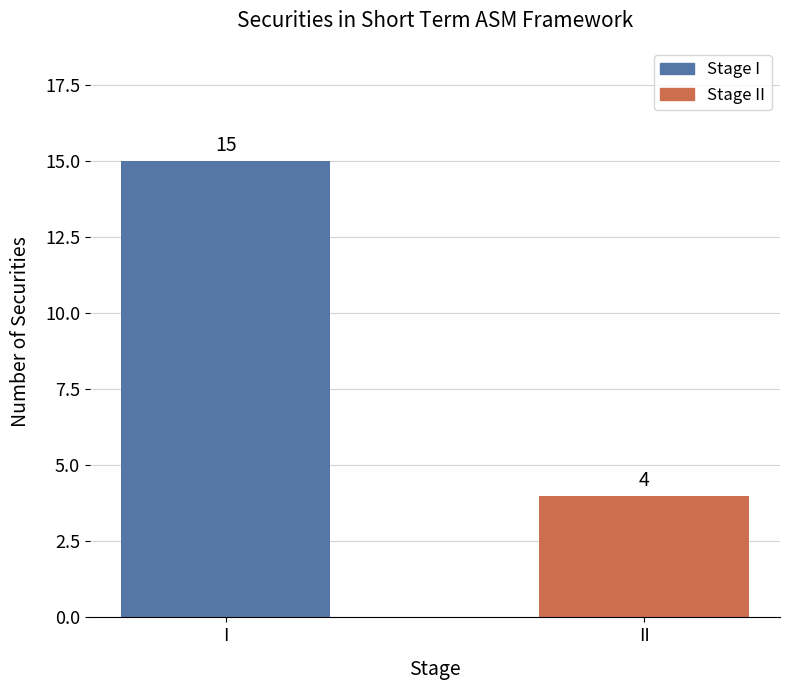

Which category has the highest value across all series?

I